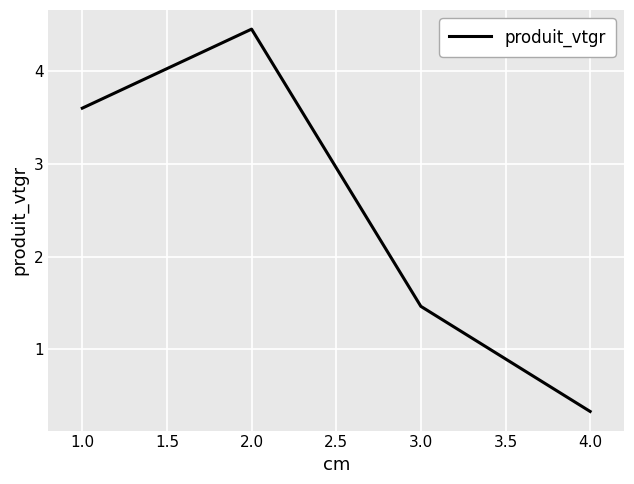

At which category does the chart reach its peak across all series?

2.0